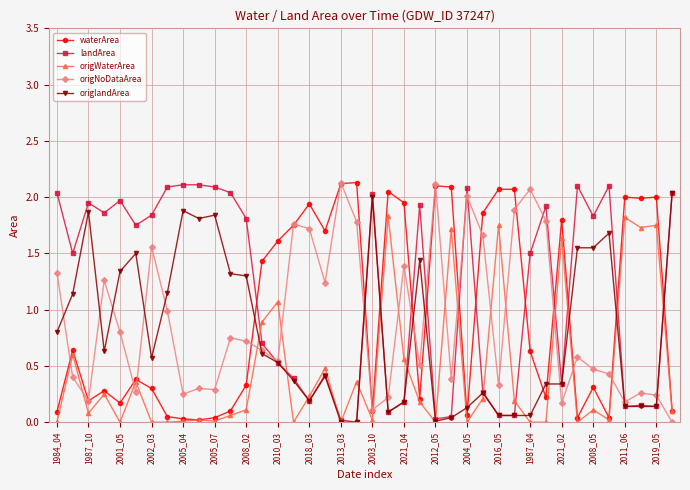

Which series has the largest total across all categories?

landArea